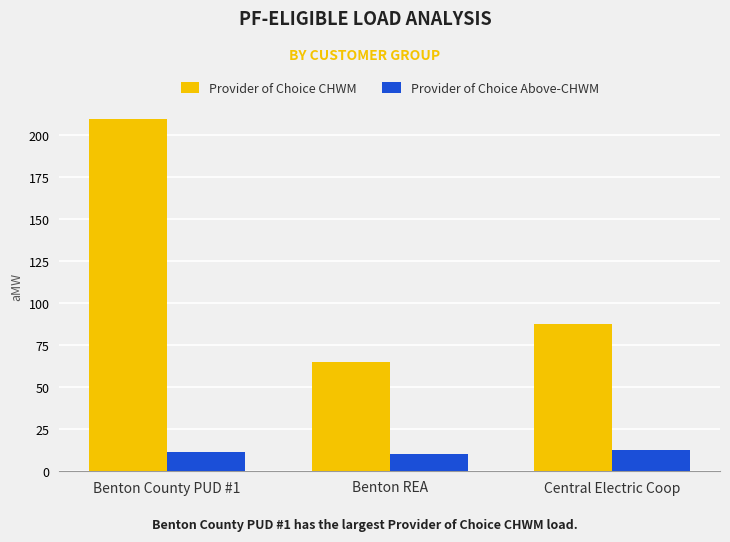

Is the value of Provider of Choice CHWM at Benton REA greater than the value of Provider of Choice Above-CHWM at Benton REA?

Yes